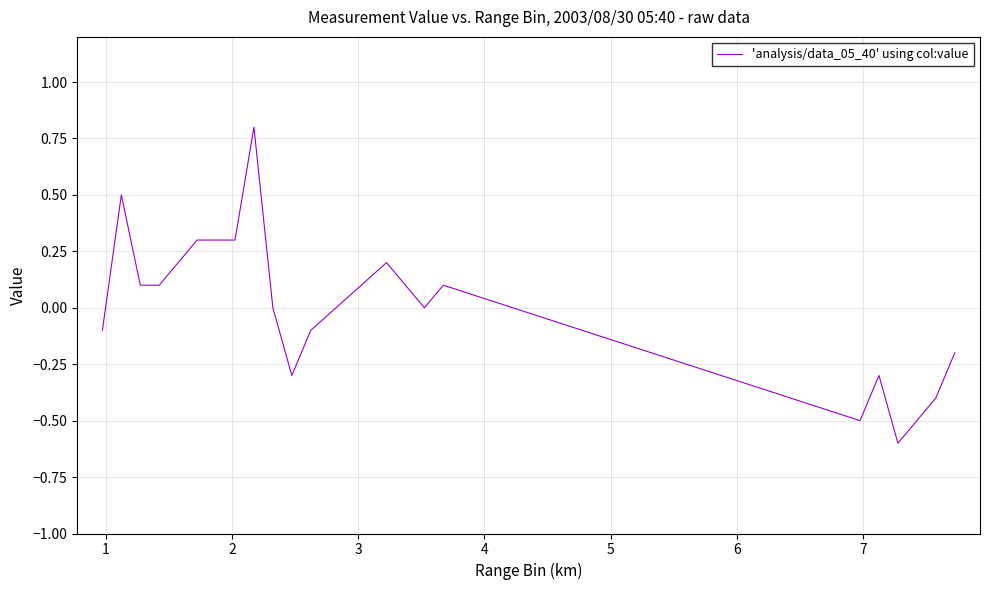

What is the difference between the maximum and minimum values?

1.4